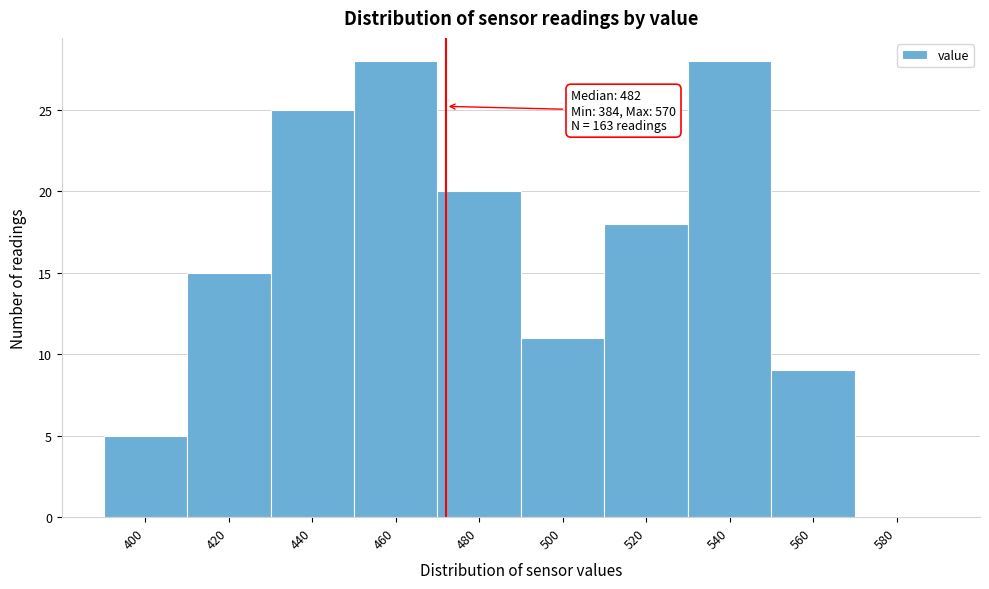

Reading right to left, what are all the values shown in this chart?

580=0	560=9	540=28	520=18	500=11	480=20	460=28	440=25	420=15	400=5